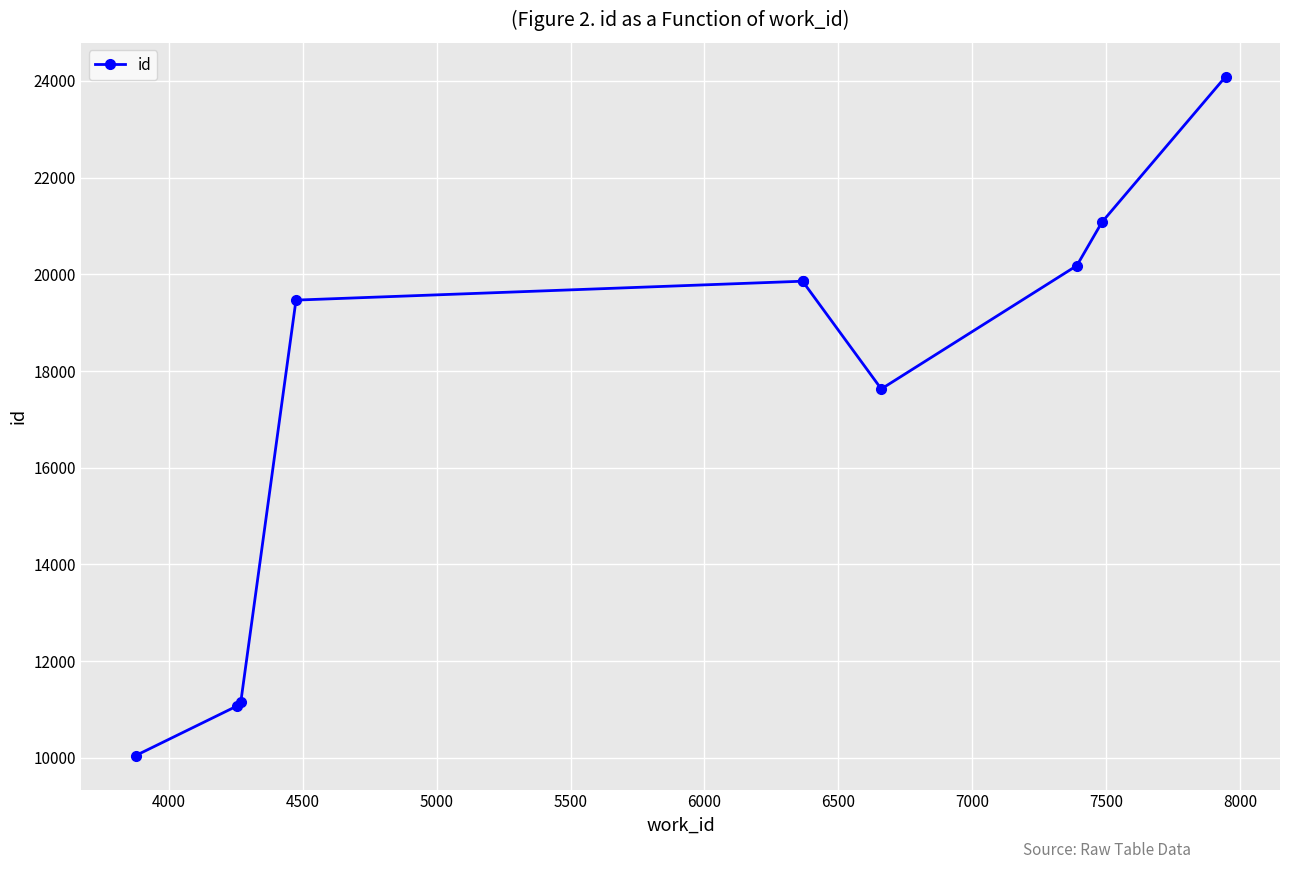

Reading left to right, list all the values displayed in this chart.

10044	11066	11155	19467	19858	19859	17629	20180	21081	24087